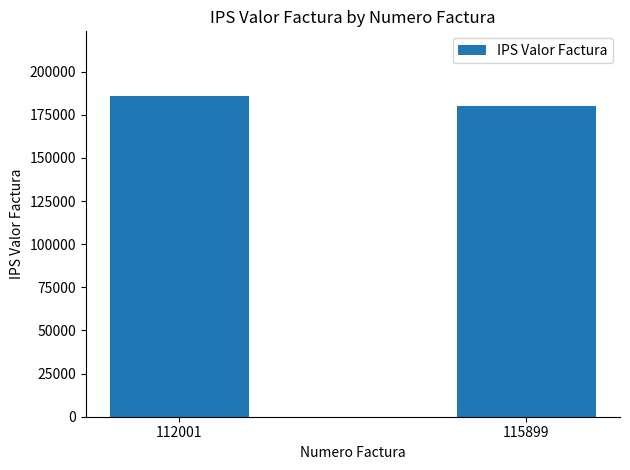

Read the value at 115899, to the nearest 100.

180300